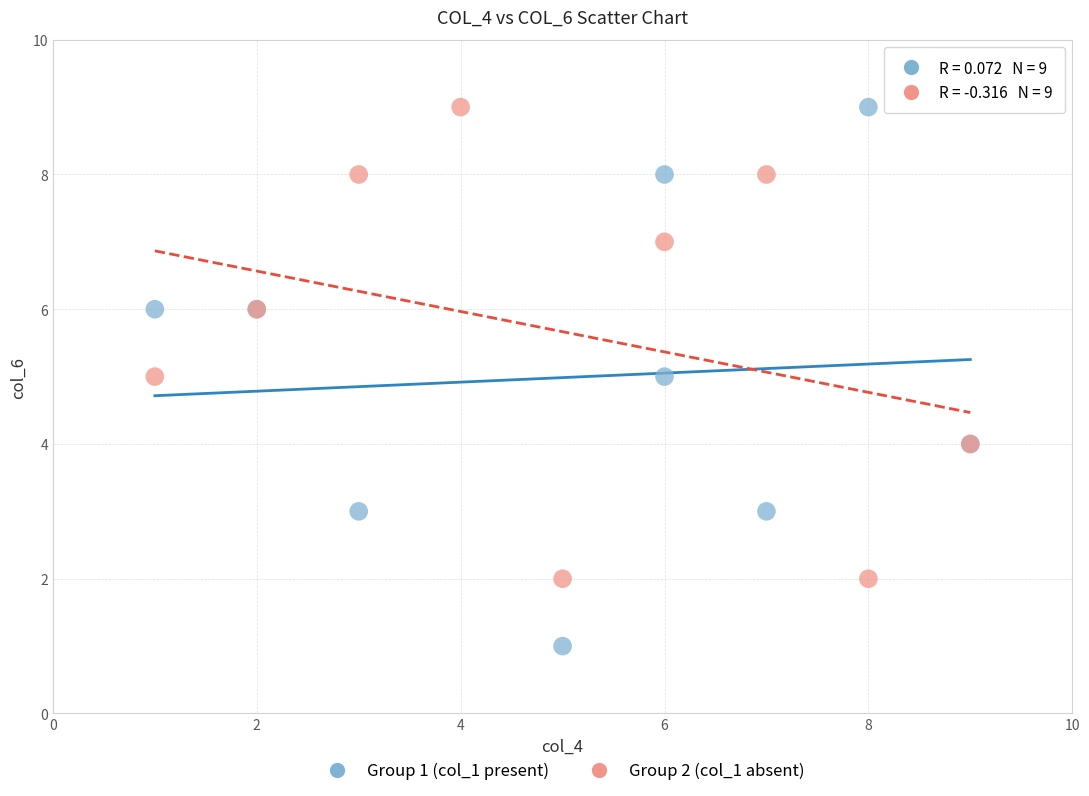

Which series has the widest spread of Y values?

Group 1 (col_1 present)